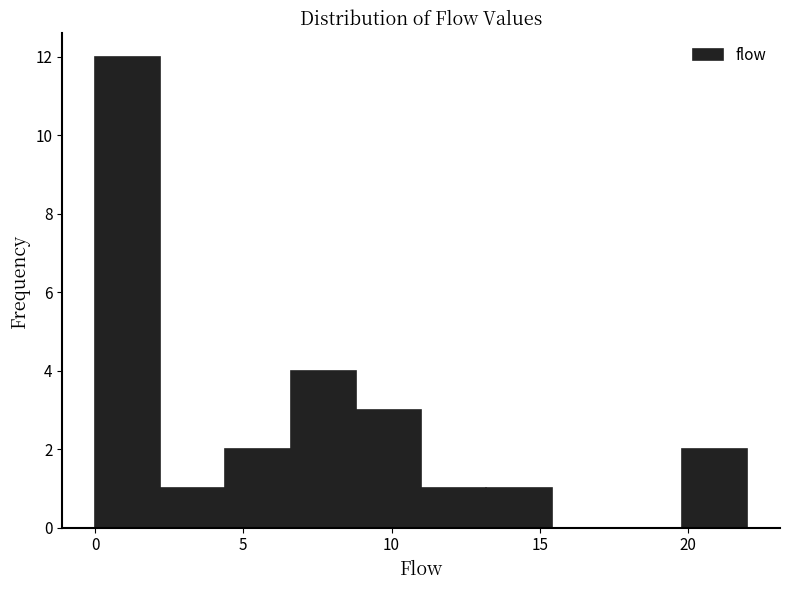

How tall is the bar that spans 19.8 to 22.0 on the x-axis? Neither the bar edges nor the heights are printed on the chart, so give them approximately, as read against the axes.

2